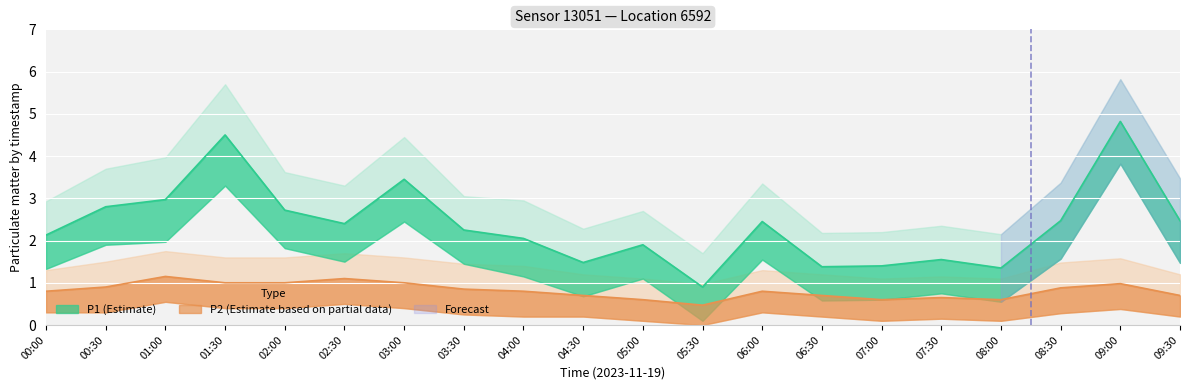

At which category does the chart reach its minimum across all series?

05:30